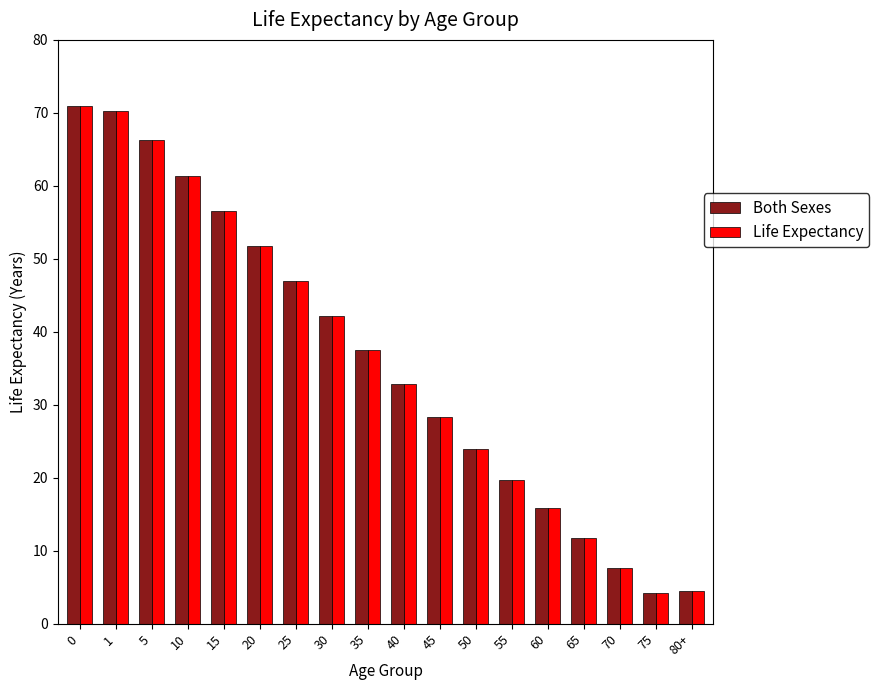

Is the value of Life Expectancy at 20 greater than the value of Both Sexes at 10?

No